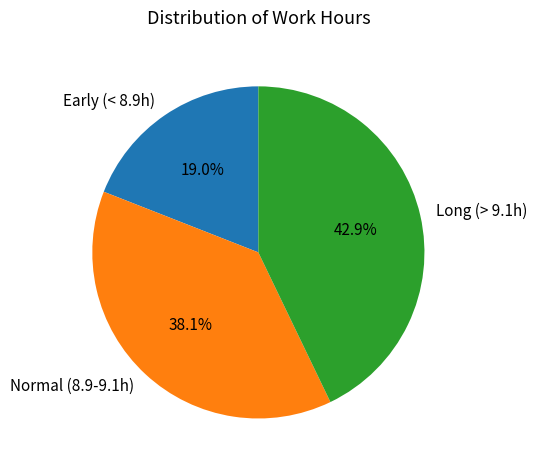

How many slices are in this pie chart?

3